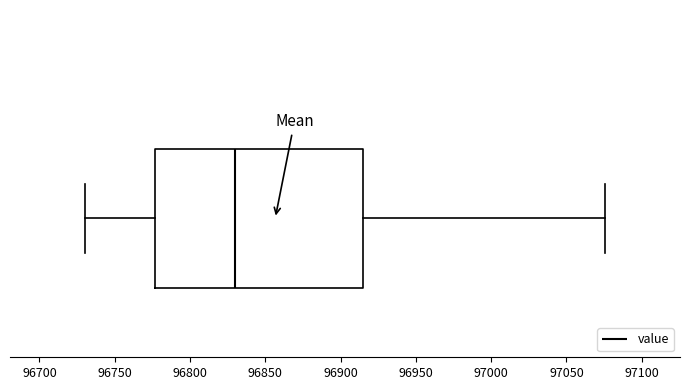

Read this box plot against the x-axis: the position of the median line, the range covered by the box, and the ends of both whiskers. The values are not printed on the chart, so give them approximately, as read against the axis.

median 96830, box 96775 to 96915, whiskers 96730 to 97075